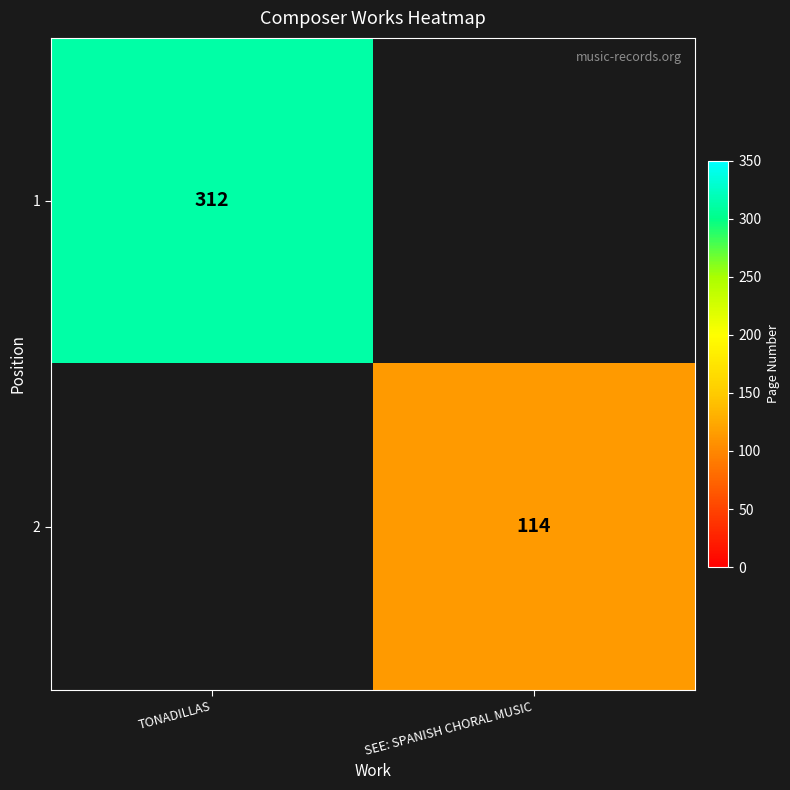

Is the value of 1 at TONADILLAS greater than the value of 2 at SEE: SPANISH CHORAL MUSIC?

Yes